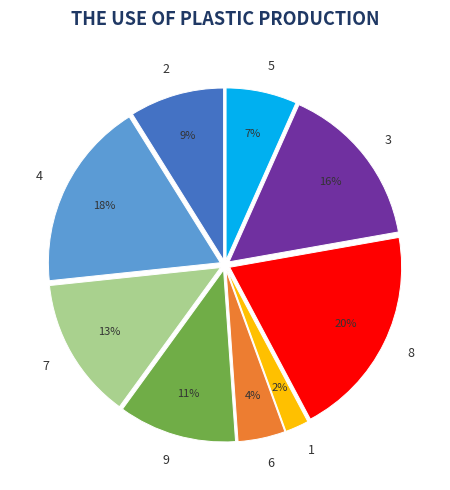

True or false: 2 accounts for 21% of the total.

False